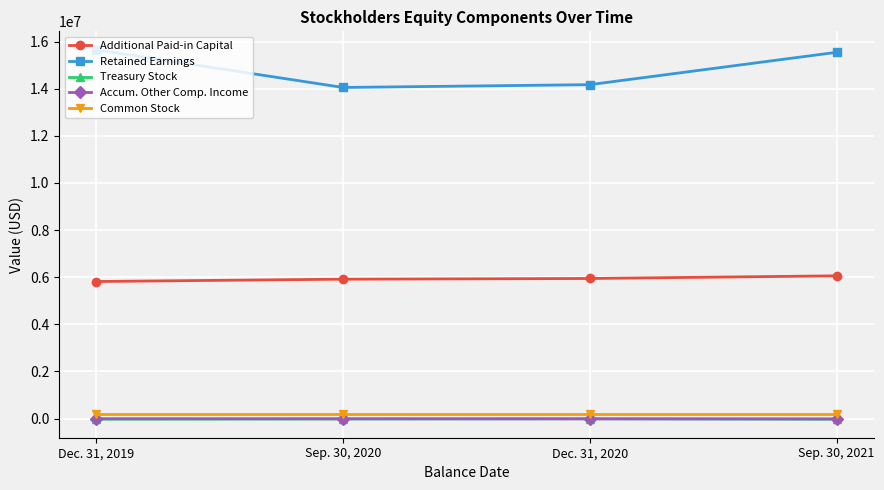

What is the value of the Common Stock point at the 4th from the left?

206000